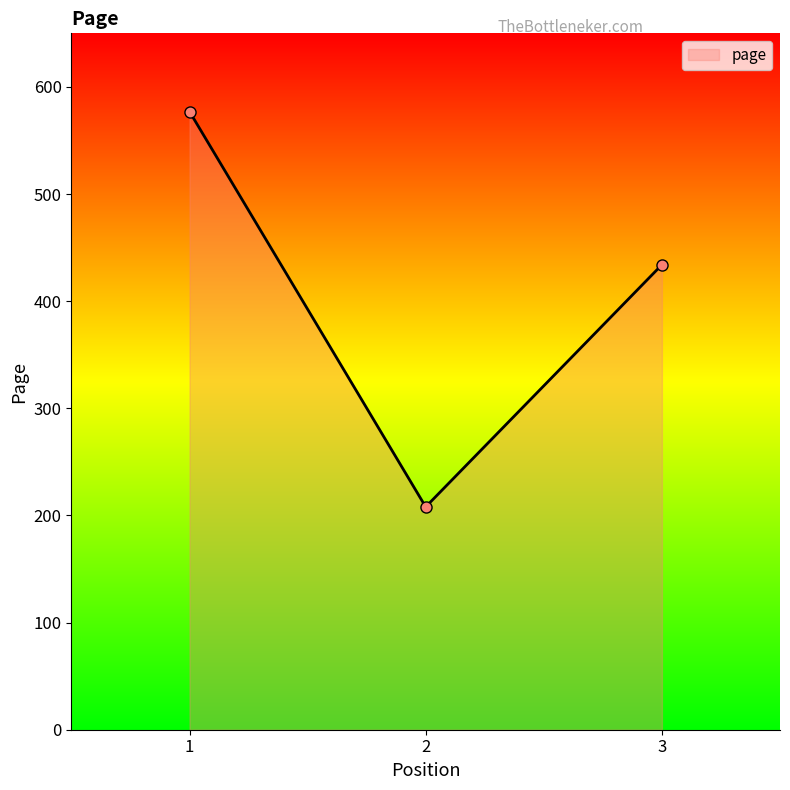

Does the chart have visible grid lines?

No